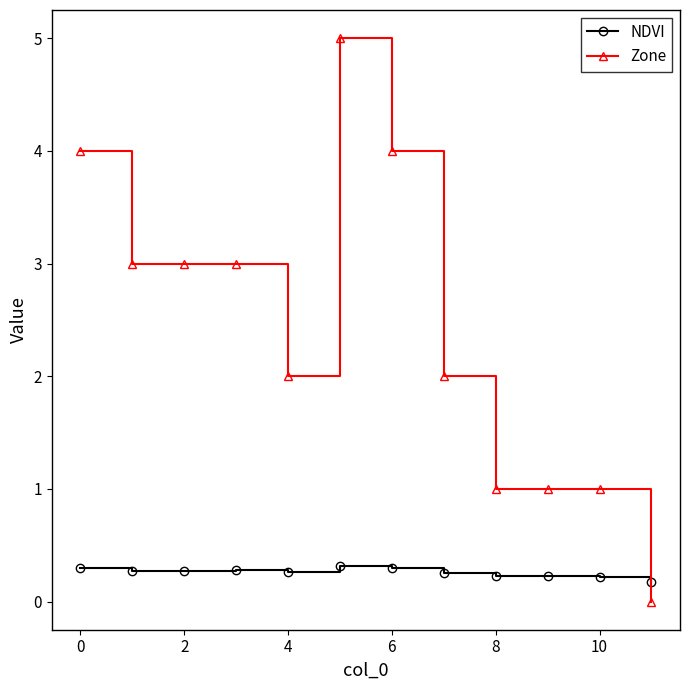

What is the value of the Zone point at the 6th from the left?

5.0